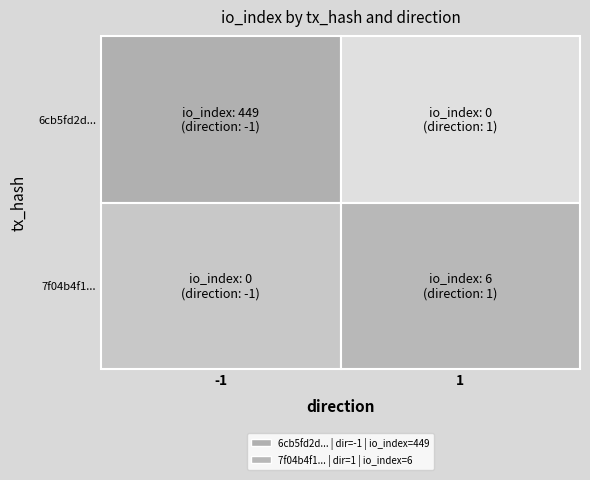

Rank the series at io_index from lowest to highest value.

7f04b4f1a427ad3472a371c88ea2739578e849b, 6cb5fd2d1120c33b12942c52d82327892e6cceb